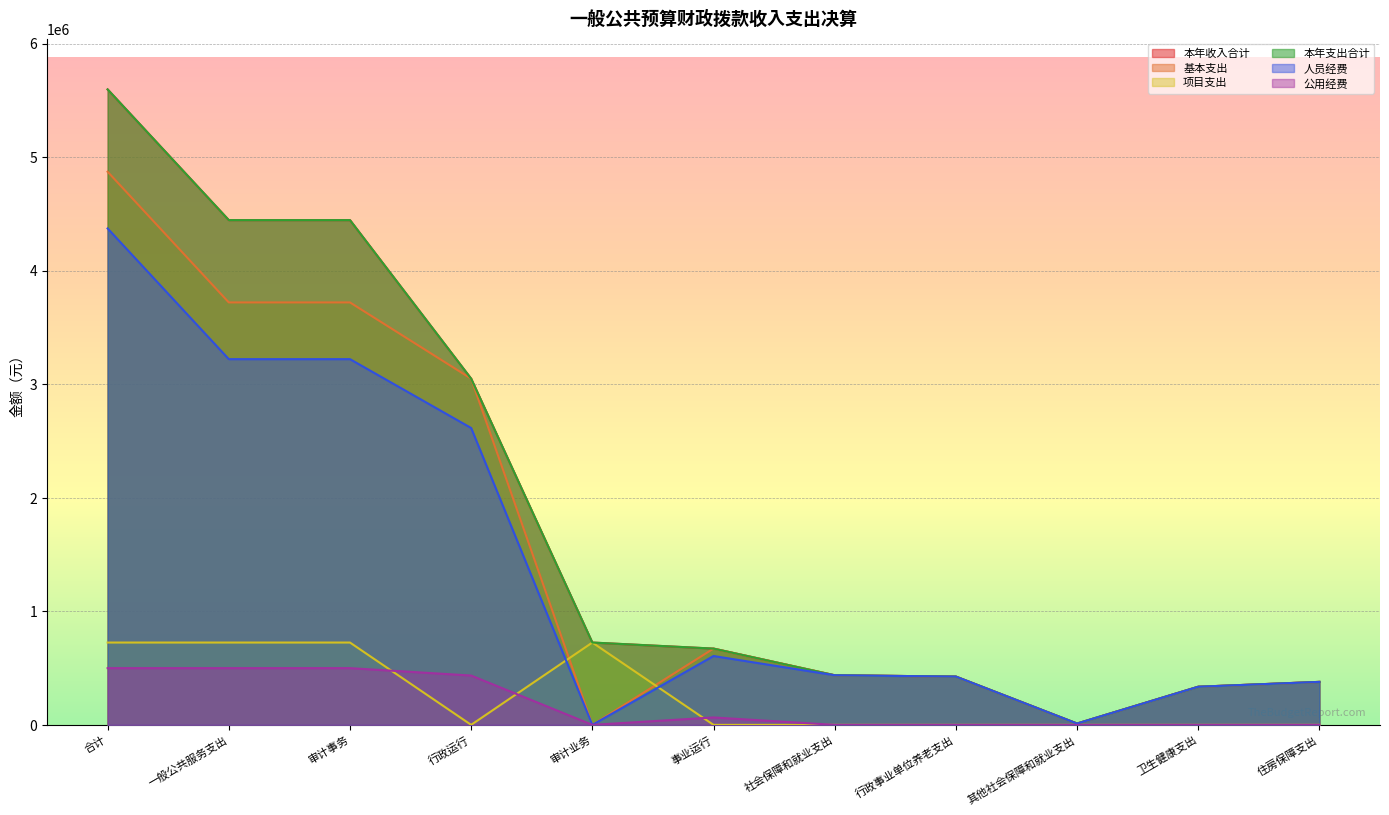

What are all the series names shown in the legend?

本年收入合计, 基本支出, 项目支出, 本年支出合计, 人员经费, 公用经费